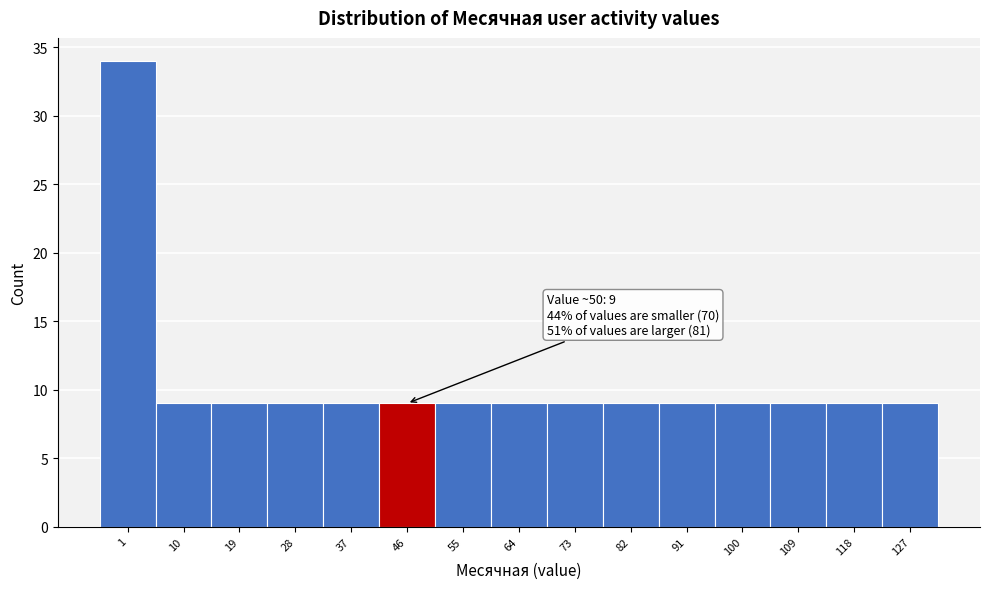

Reading right to left, transcribe all the data shown in this chart.

127=9	118=9	109=9	100=9	91=9	82=9	73=9	64=9	55=9	46=9	37=9	28=9	19=9	10=9	1=34